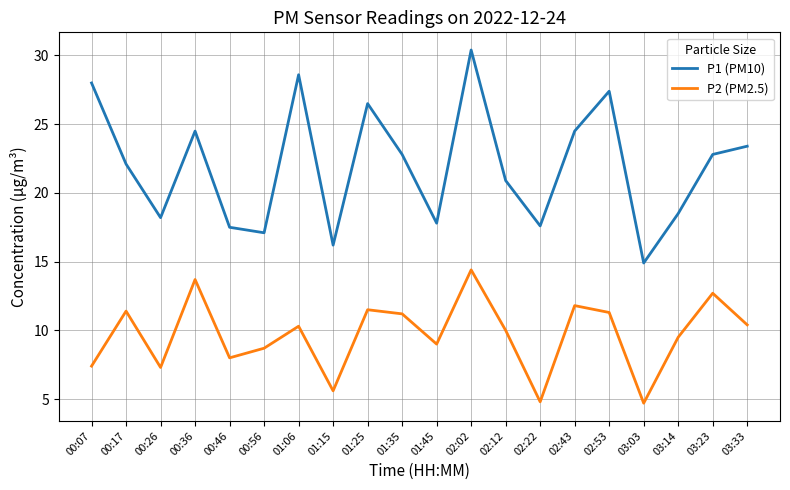

List the series in order of their overall mean, highest first.

P1 (PM10), P2 (PM2.5)